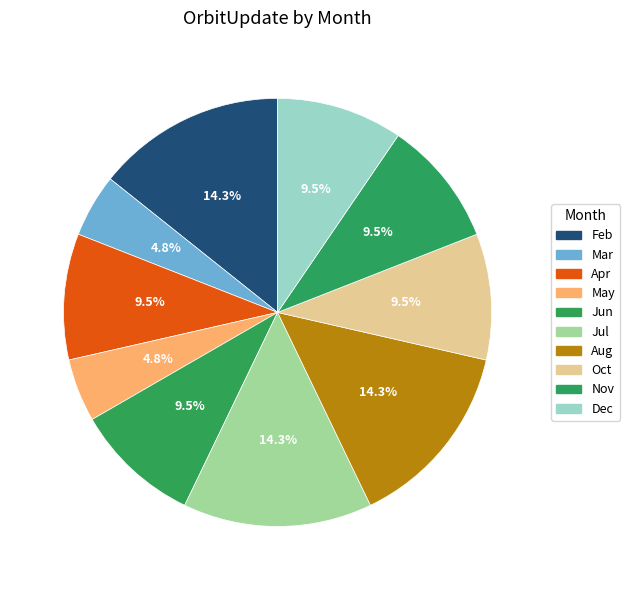

Is it true that Feb is 14% of the pie?

True